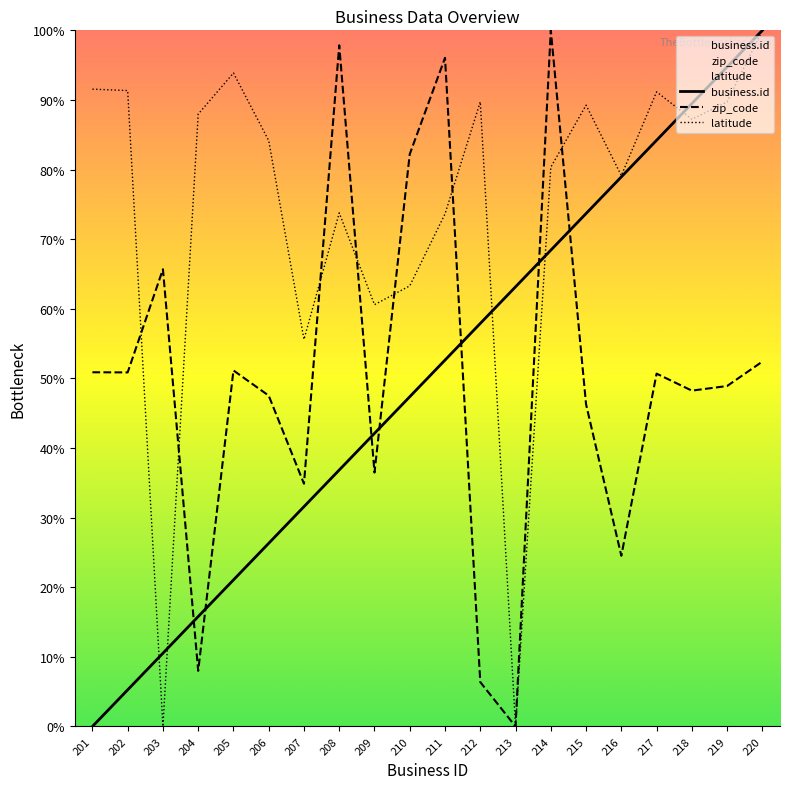

How many intersections are there between business.id and zip_code?

7